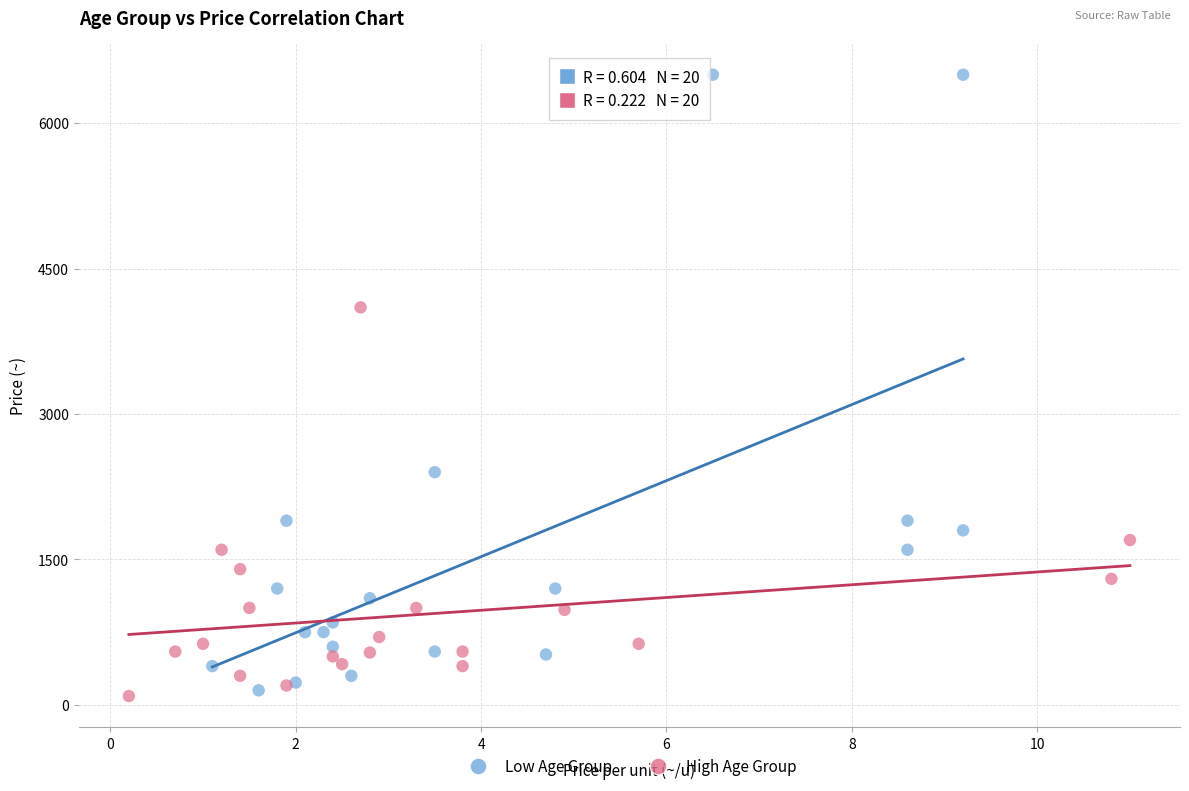

What are all the series names shown in the legend?

Low Age Group, High Age Group